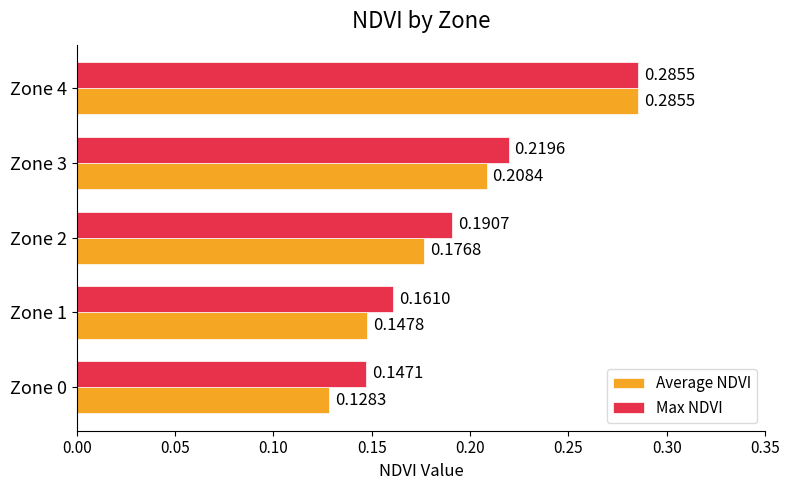

Rank the series at Zone 1 from highest to lowest value.

Max NDVI, Average NDVI